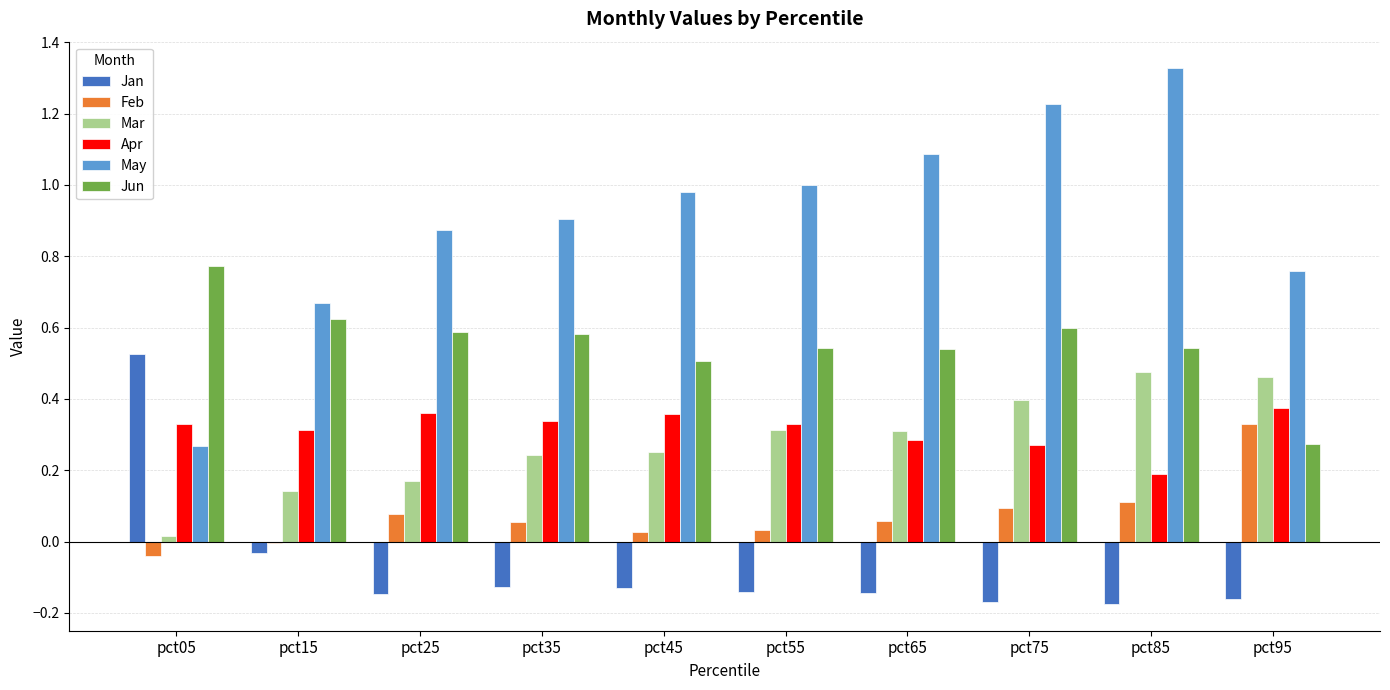

Which label corresponds to the largest value in the chart?

pct85